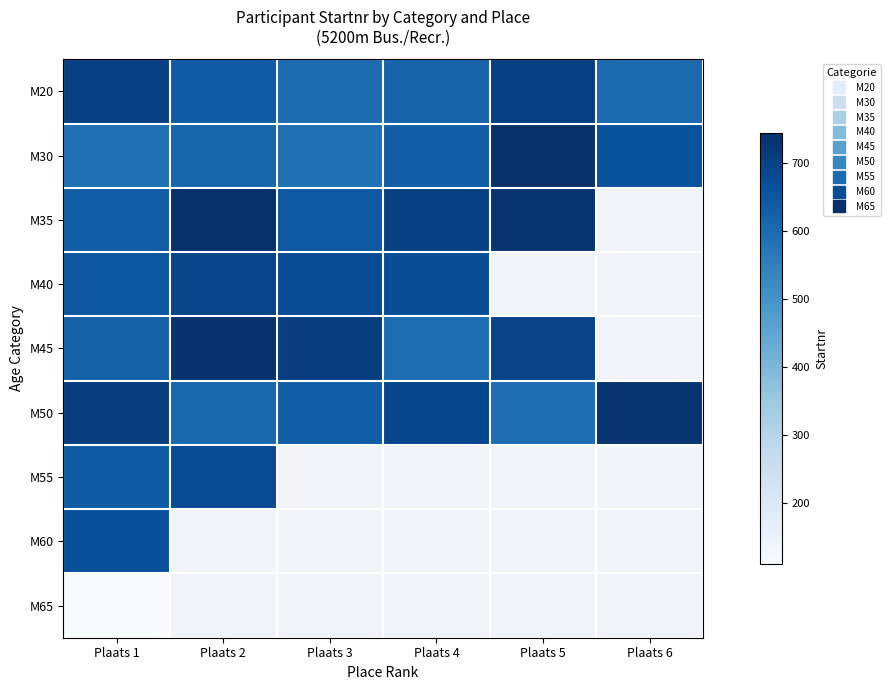

At which label is M30 closest to 663?

Plaats 6